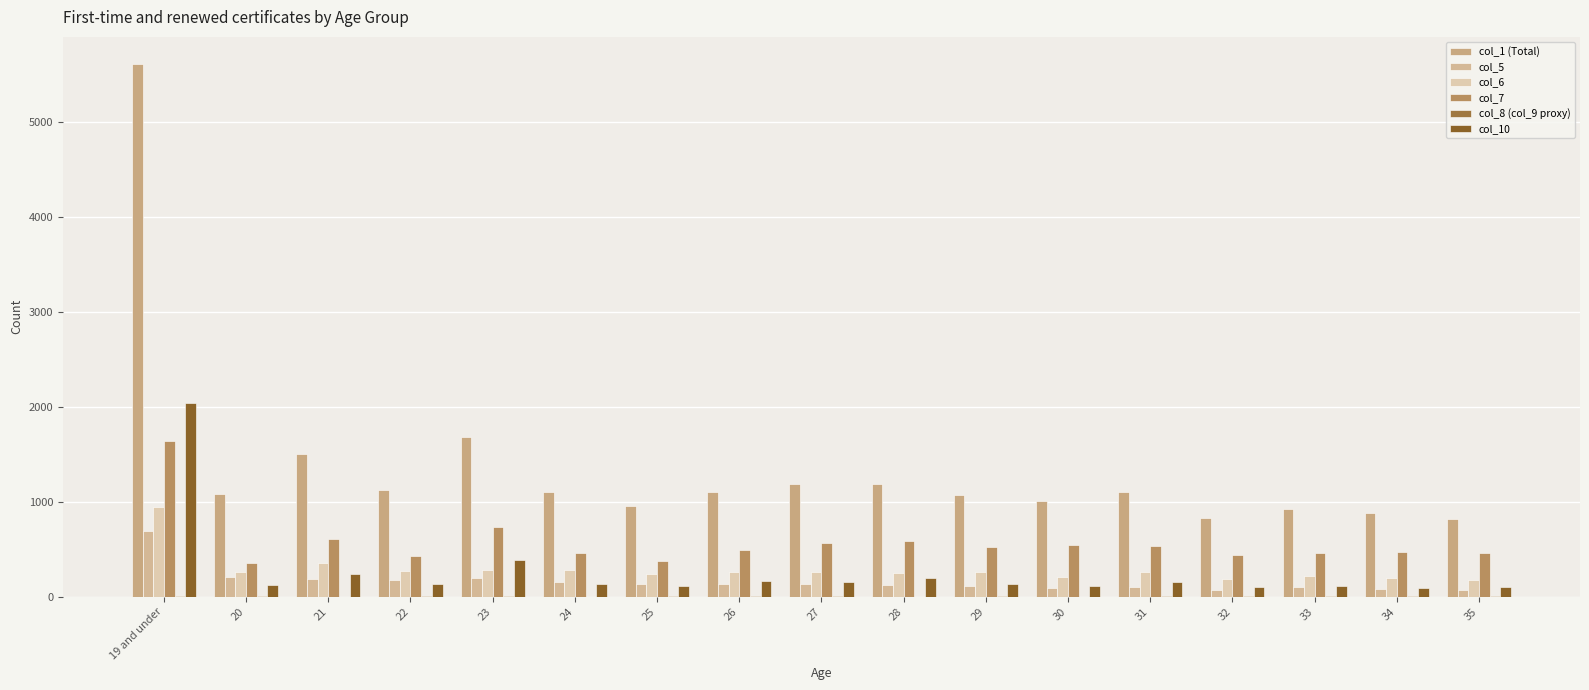

List the series in order of their peak value, highest first.

col_1 (Total), col_10, col_7, col_6, col_5, col_8 (col_9 proxy)